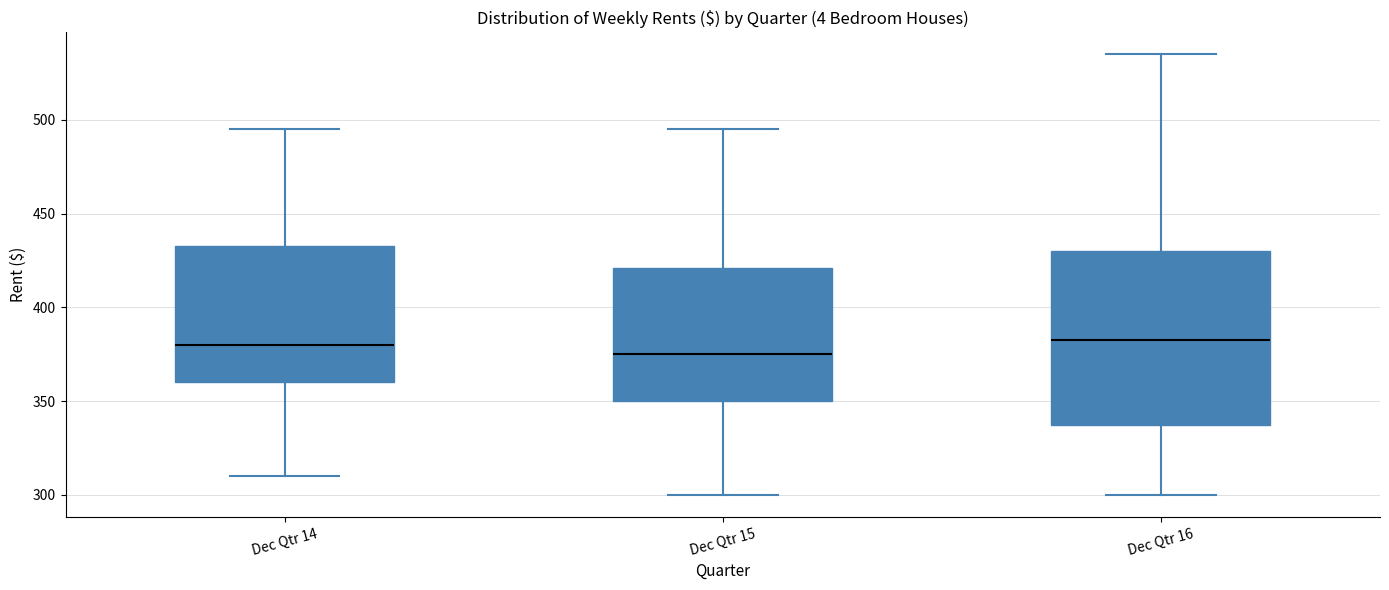

Reading left to right, read every box against the y-axis: the position of its median line, the range the box covers, and the ends of its whiskers. The values are not printed on the chart, so give them approximately, as read against the axis.

Dec Qtr 14: median 380, box 360 to 435, whiskers 310 to 495
Dec Qtr 15: median 375, box 350 to 420, whiskers 300 to 495
Dec Qtr 16: median 385, box 340 to 430, whiskers 300 to 535